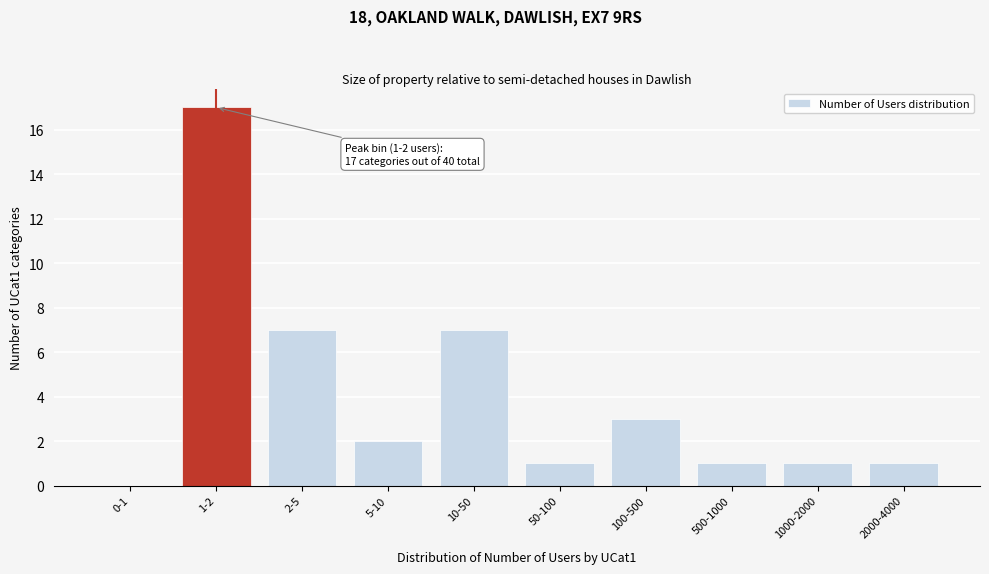

Reading left to right, transcribe all the data shown in this chart.

0-1=0	1-2=17	2-5=7	5-10=2	10-50=7	50-100=1	100-500=3	500-1000=1	1000-2000=1	2000-4000=1